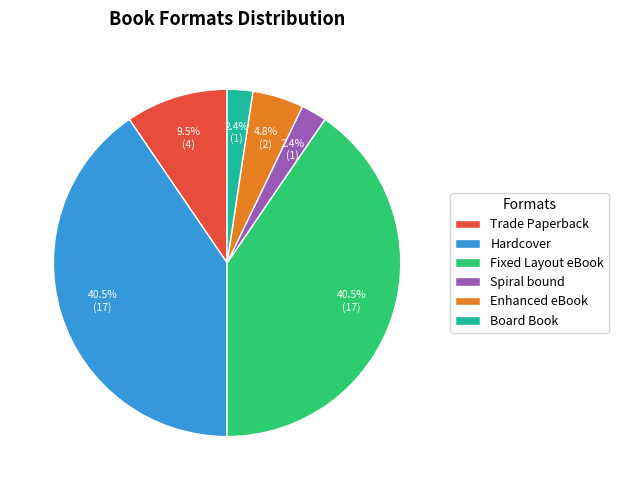

Approximately how many times larger is the value at Trade Paperback compared to Board Book?

4.0